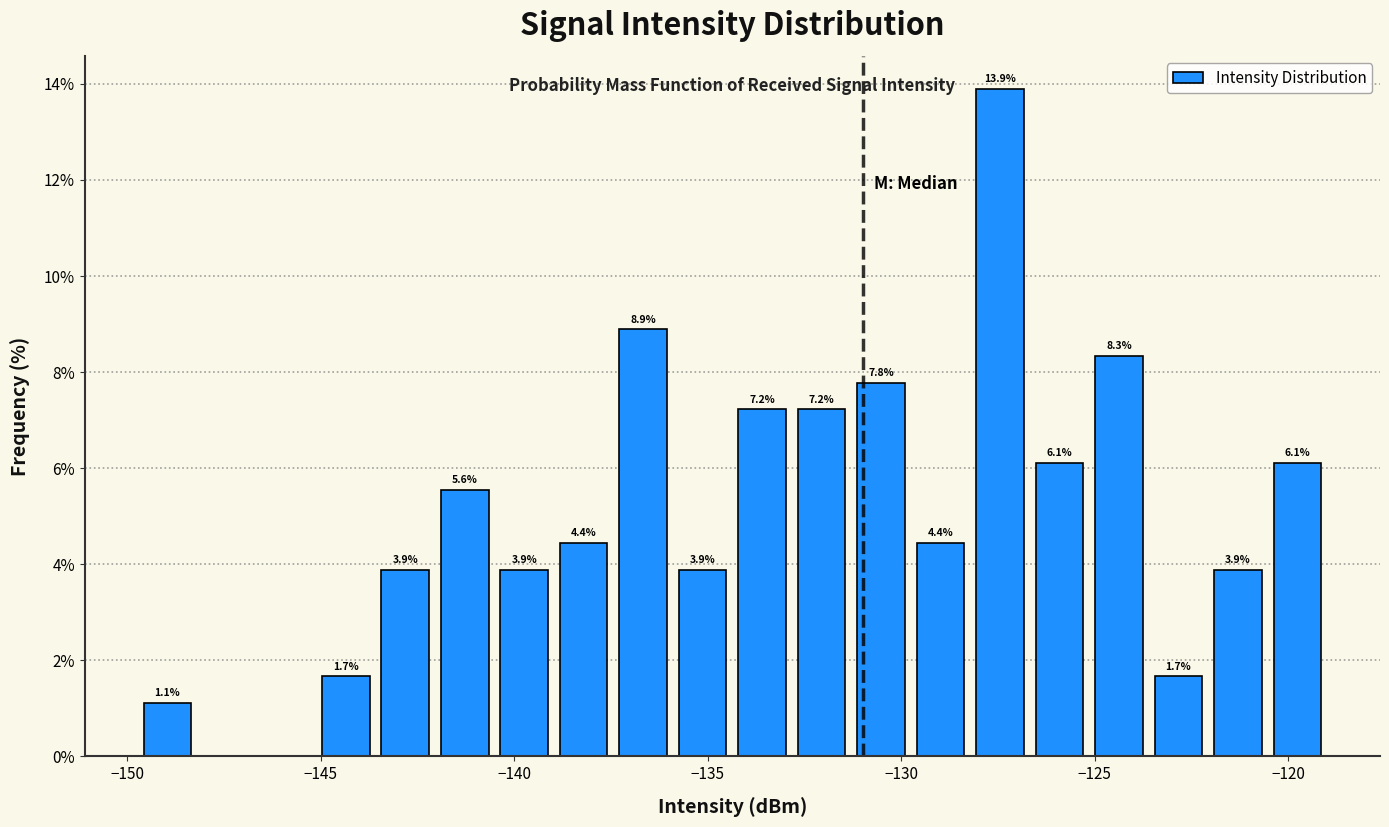

Read against the x-axis, roughly where is the centre of the tallest bar?

-127.5